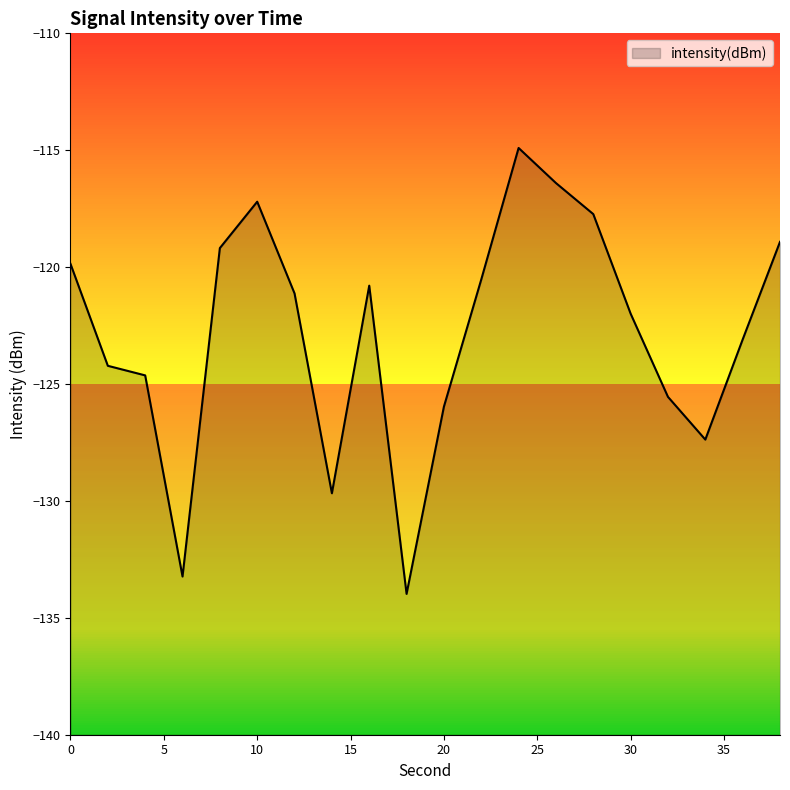

How many data points does each series have?

20